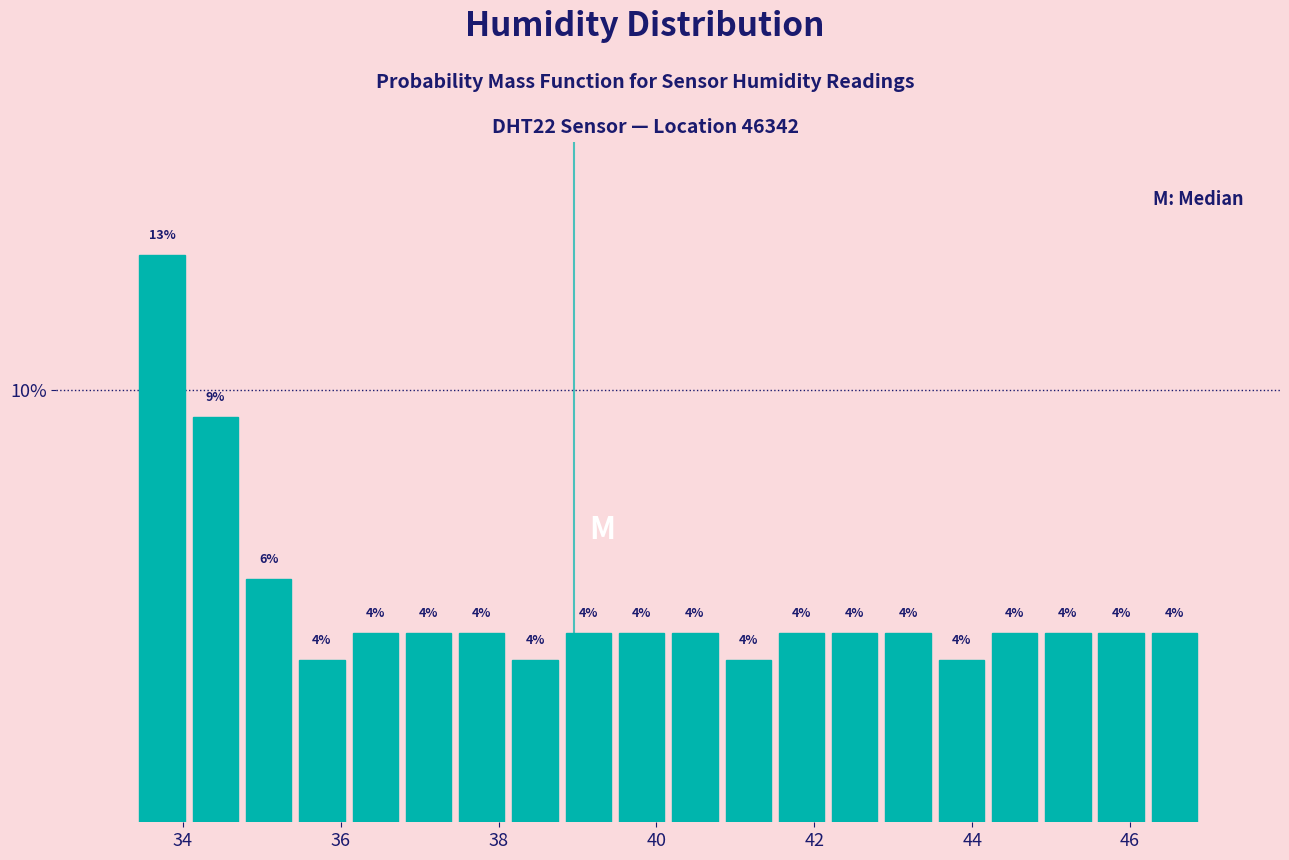

Around what value on the x-axis is the tallest bar? Give the approximate position of its centre, as read against the axis.

33.8